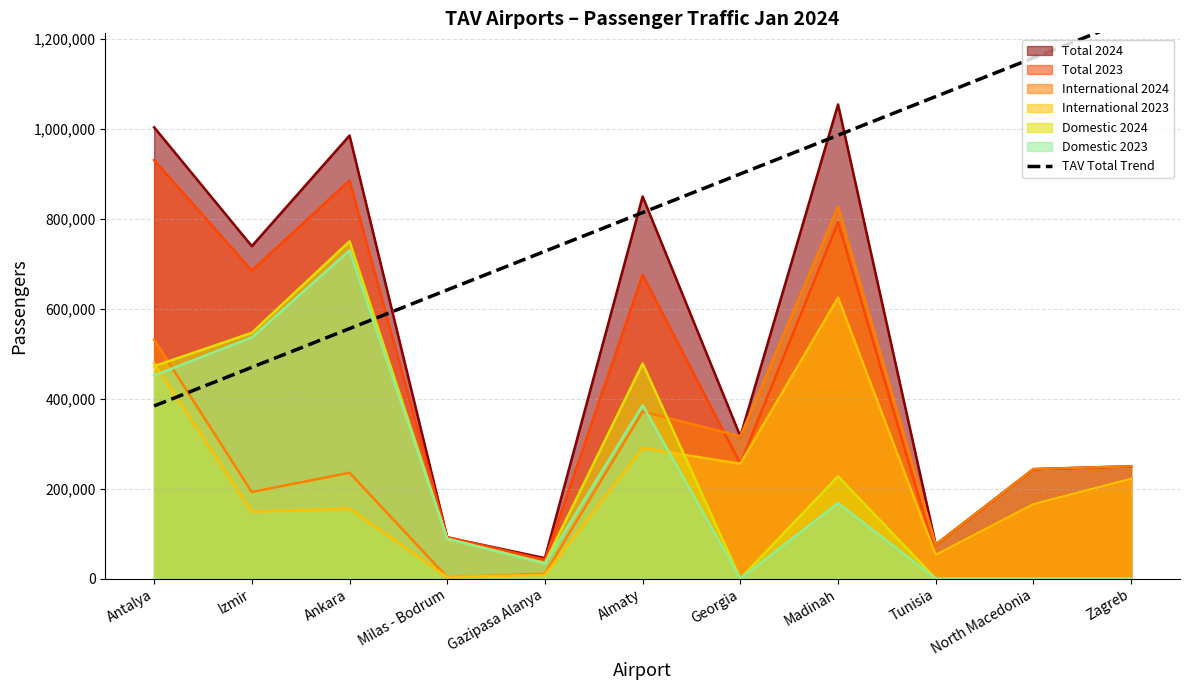

True or false: the data has more than 0 interior local peaks.

False